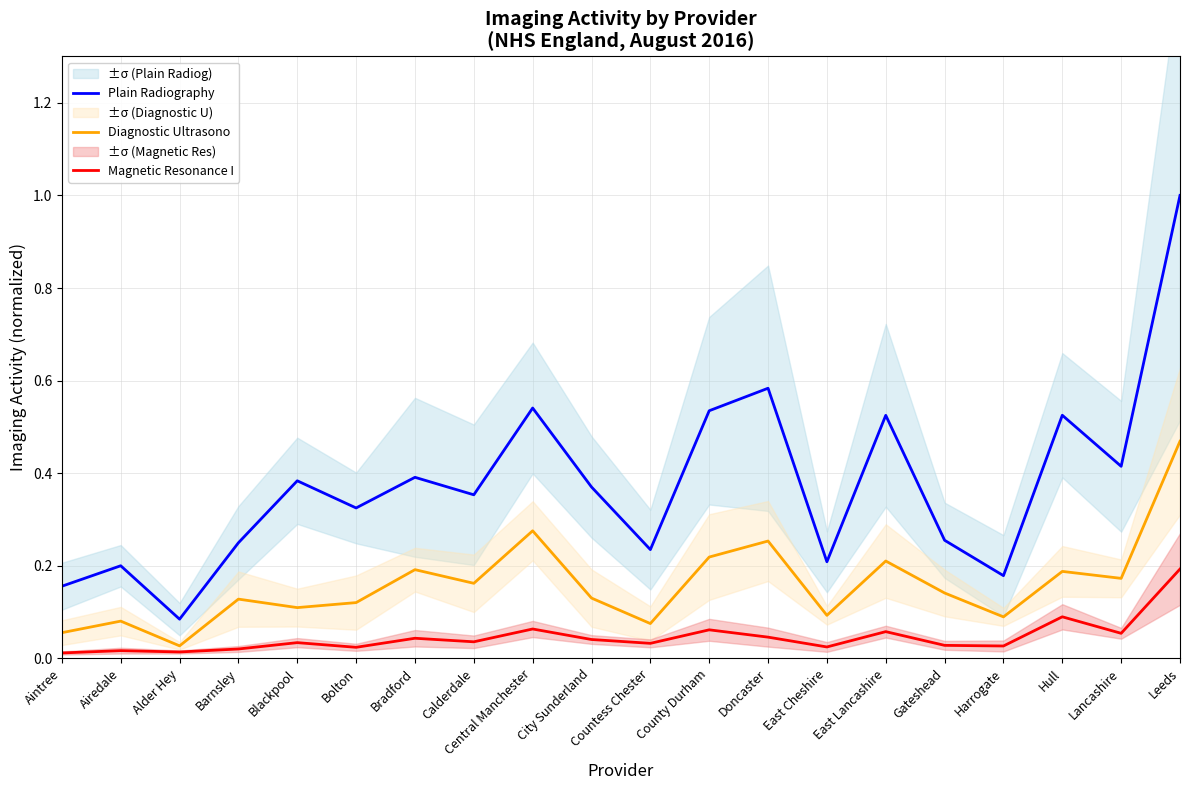

True or false: Plain Radiography and Diagnostic Ultrasono cross at least once.

False